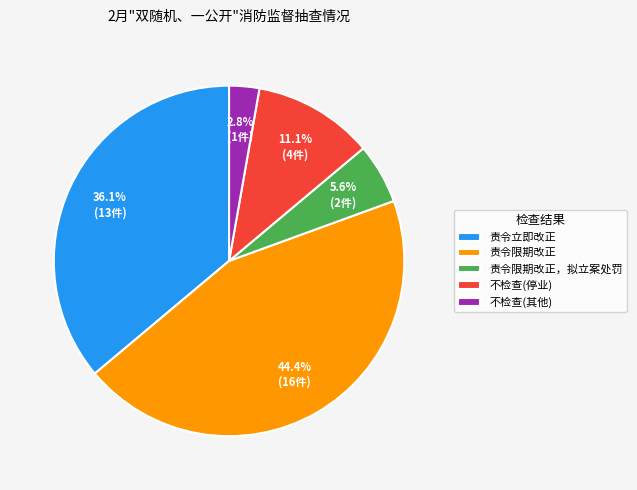

Is the sum of 责令限期改正 and 责令立即改正 greater than half?

Yes